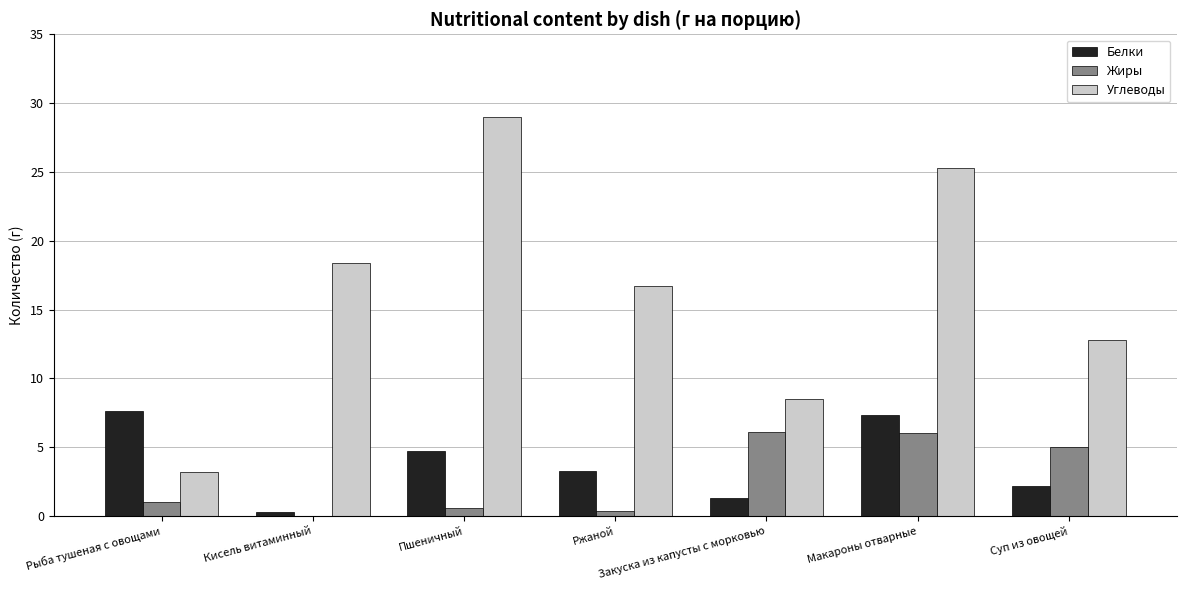

Between Рыба тушеная с овощами and Ржаной, which series saw the biggest shift?

Углеводы